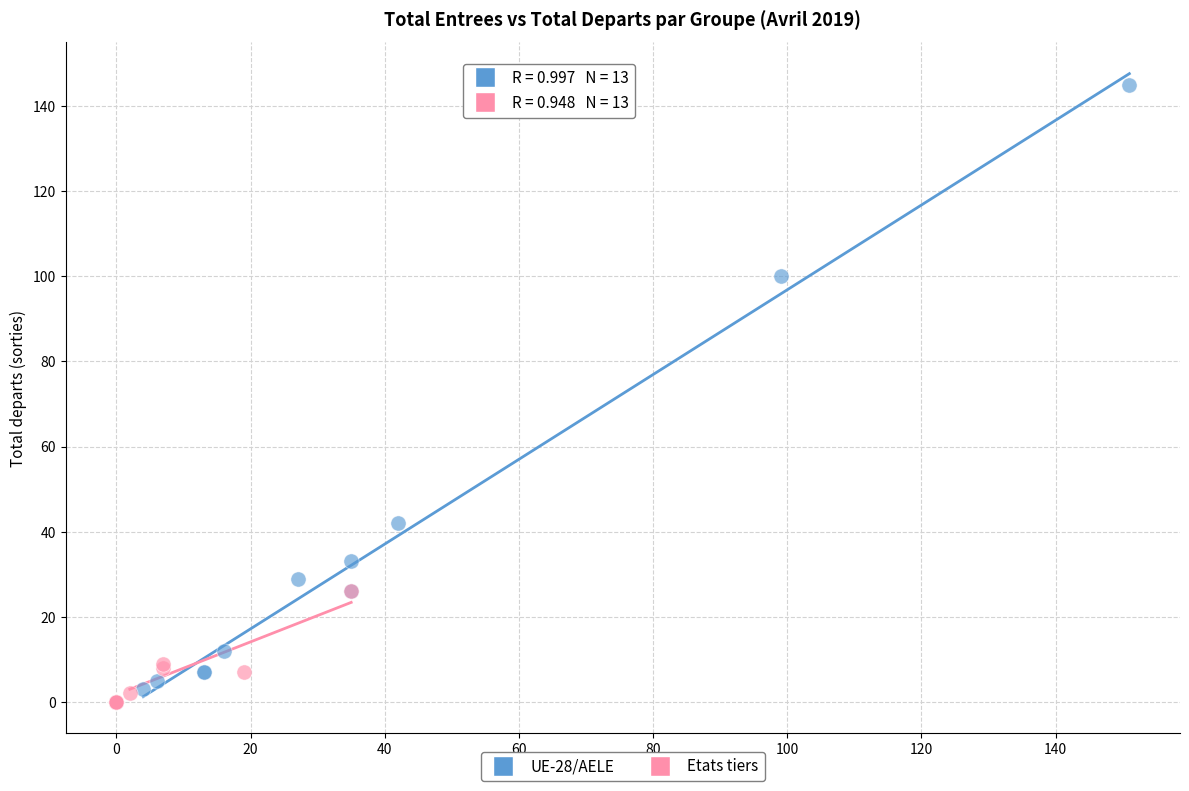

Which series has the largest Y range (max minus min)?

UE-28/AELE